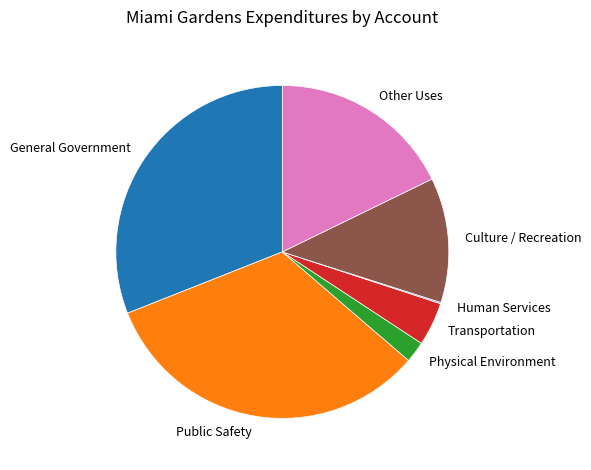

What is the ratio of the value at Culture / Recreation to the value at General Government?

0.4